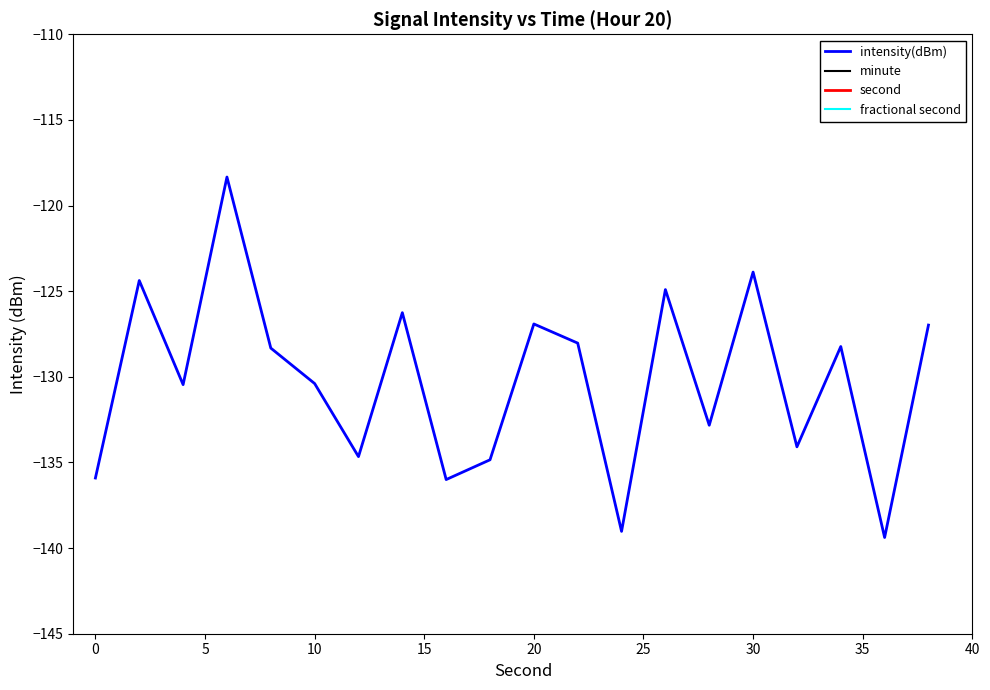

What is the average value of the intensity(dBm) series?

-130.2